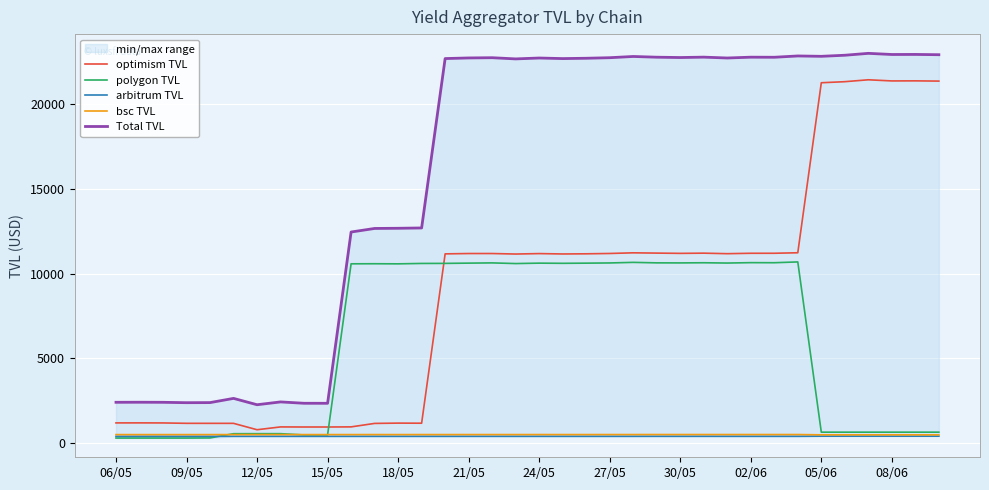

How many values in the polygon TVL series exceed 10592?

18